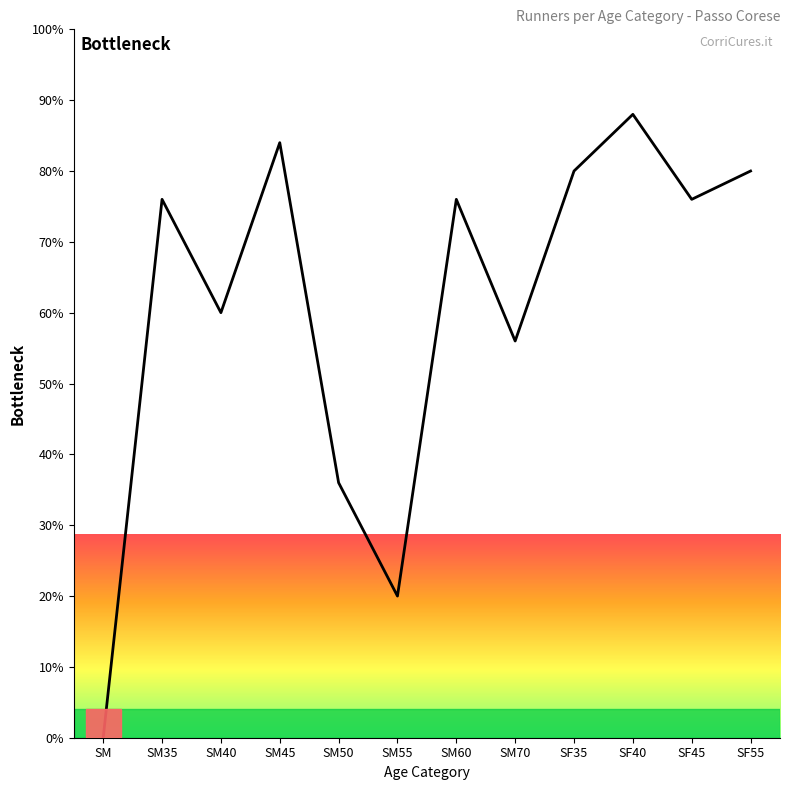

Reading left to right, what are all the values shown in this chart?

SM=0.0	SM35=76.0	SM40=60.0	SM45=84.0	SM50=36.0	SM55=20.0	SM60=76.0	SM70=56.0	SF35=80.0	SF40=88.0	SF45=76.0	SF55=80.0